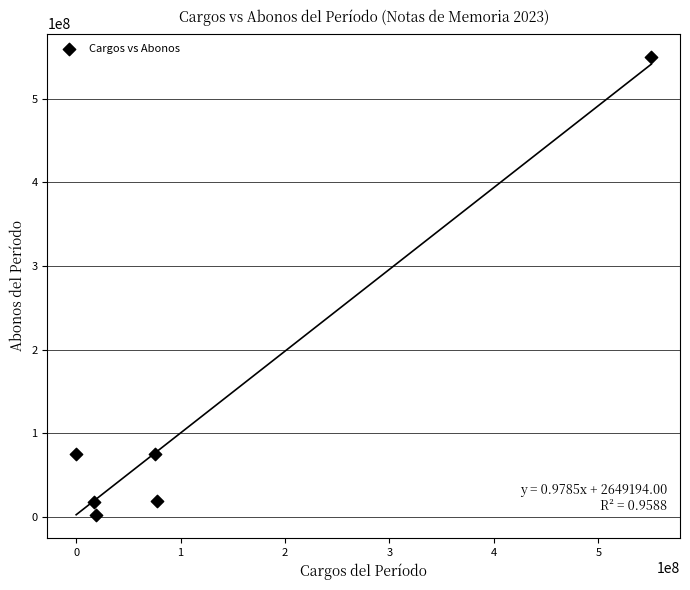

What is the range of X values (max minus min)?

550629896.8